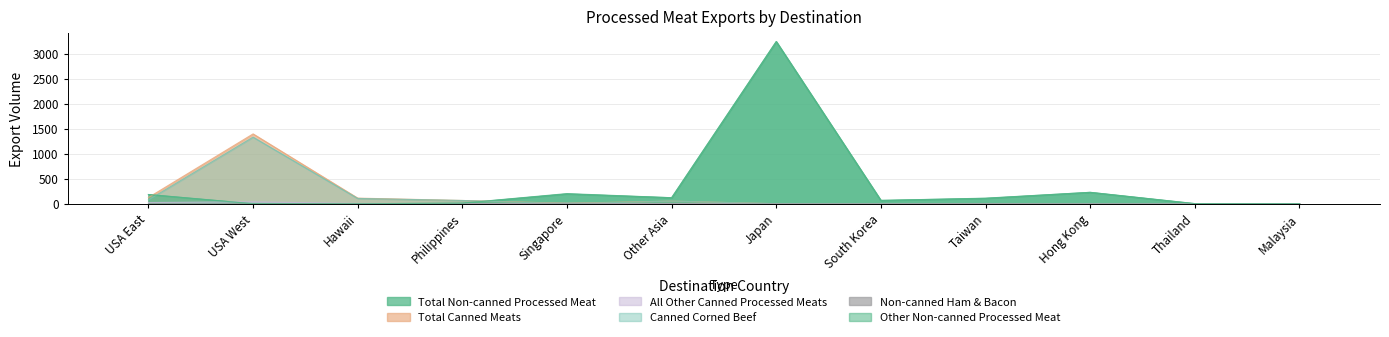

Is it true that Canned Corned Beef equals 105.9 at Hawaii?

True